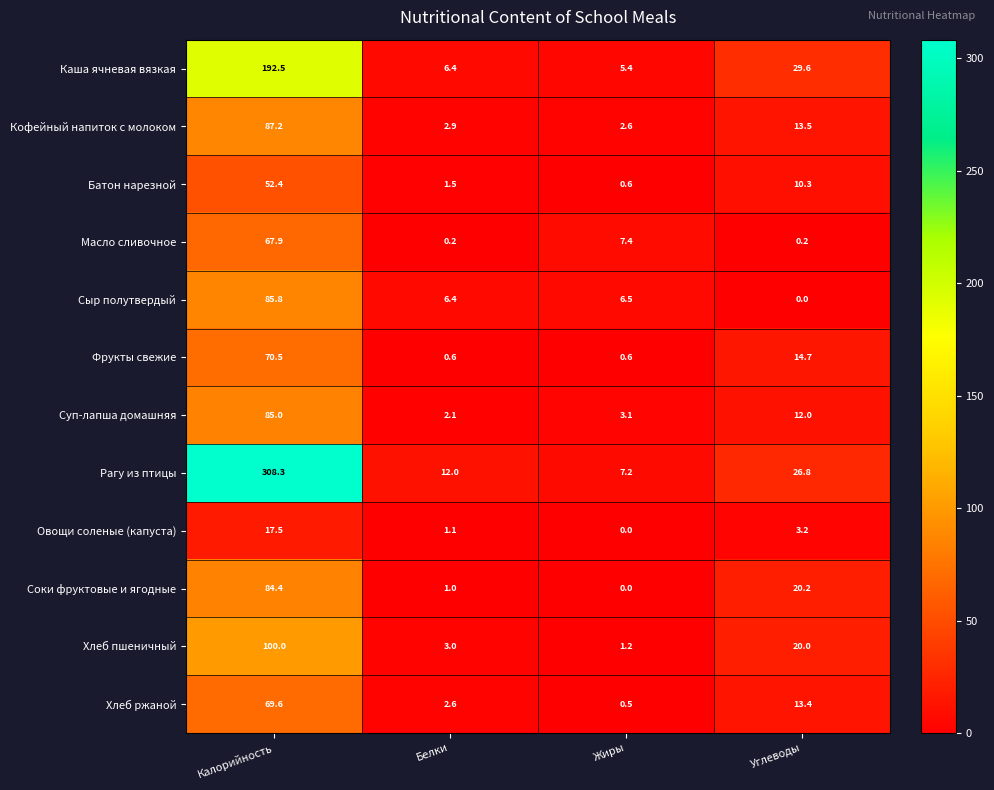

Is it true that Масло сливочное equals 0.2 at Белки?

True